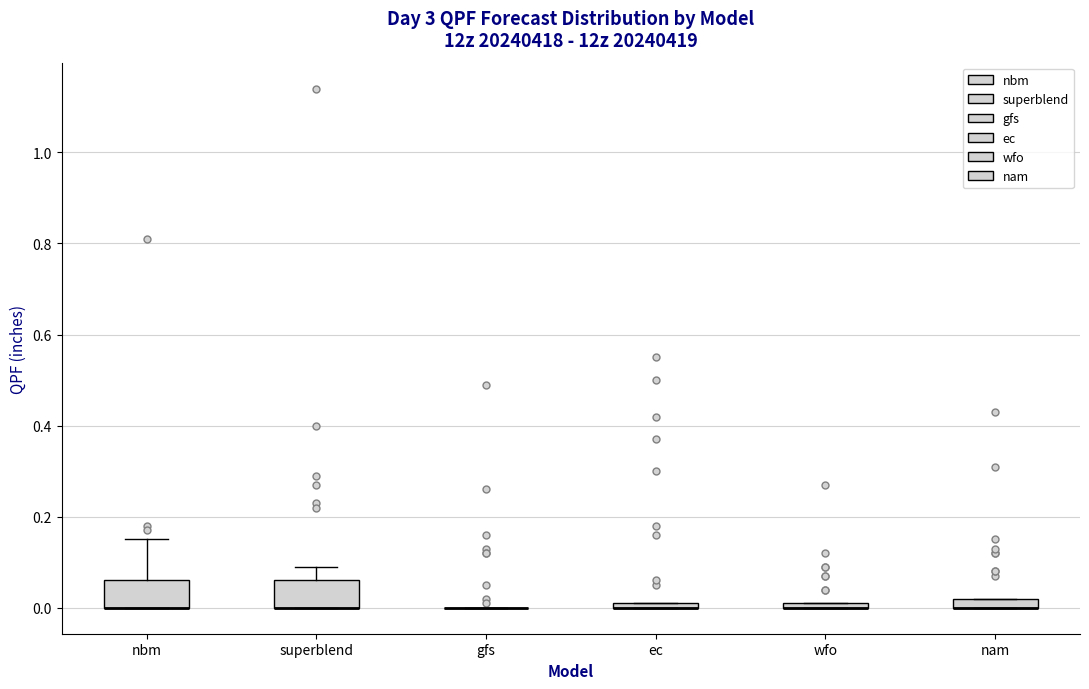

Where is the upper edge of the box for ec on the y-axis? The values are not printed on the chart, so give them approximately, as read against the axis.

0.02